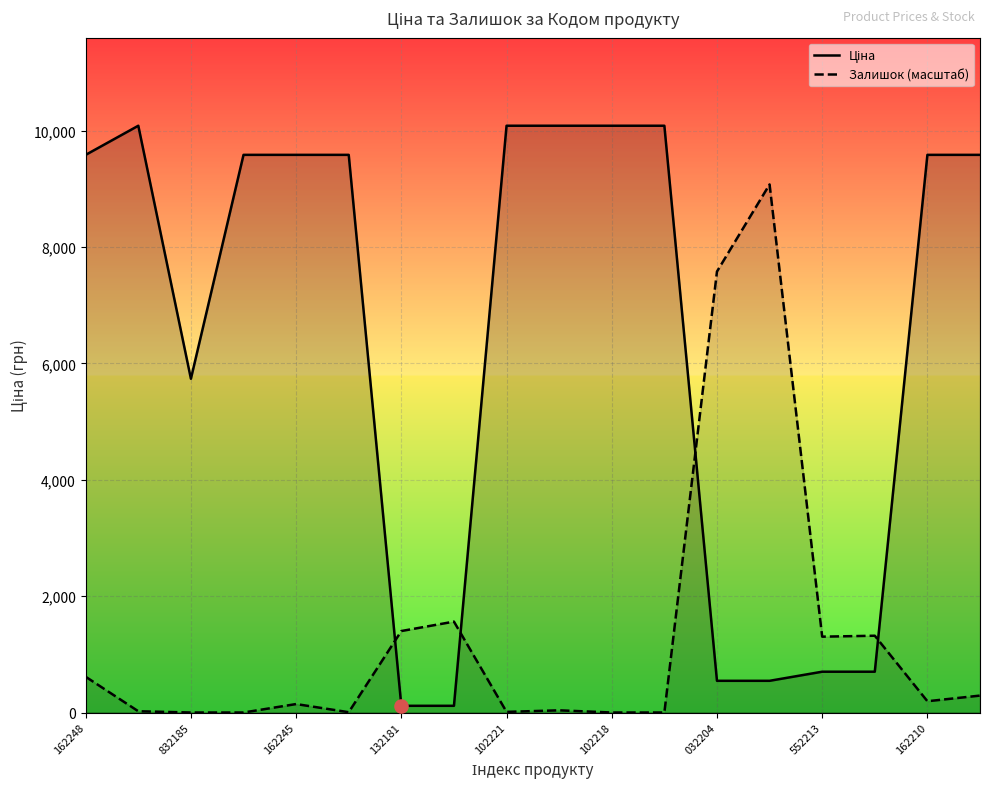

At how many categories does at least one series exceed 8050?

12